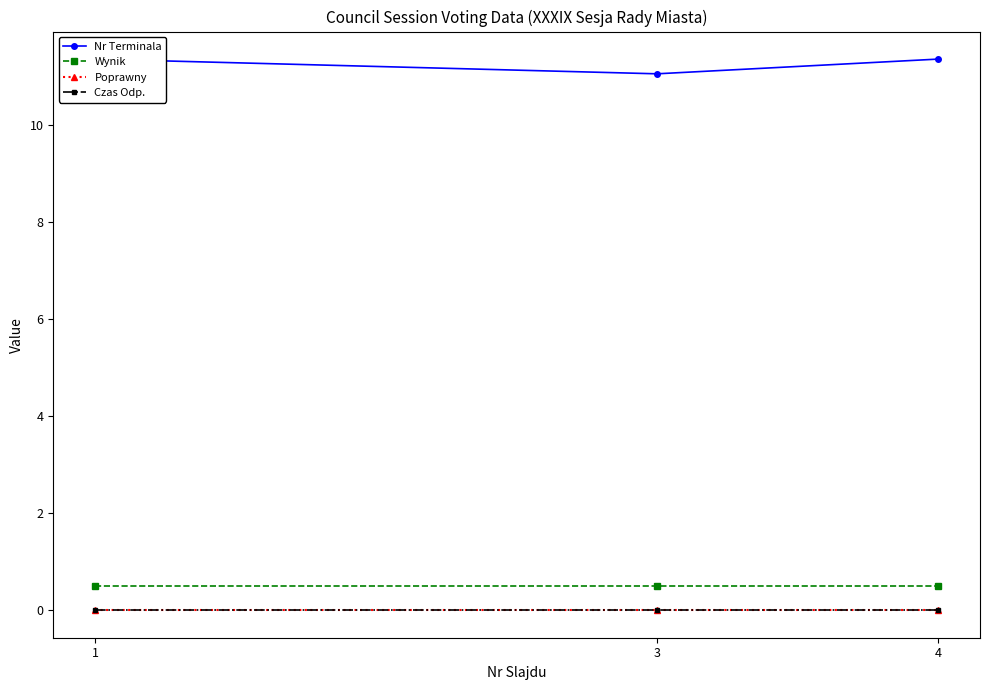

Which has a higher value, 3 or 4?

4